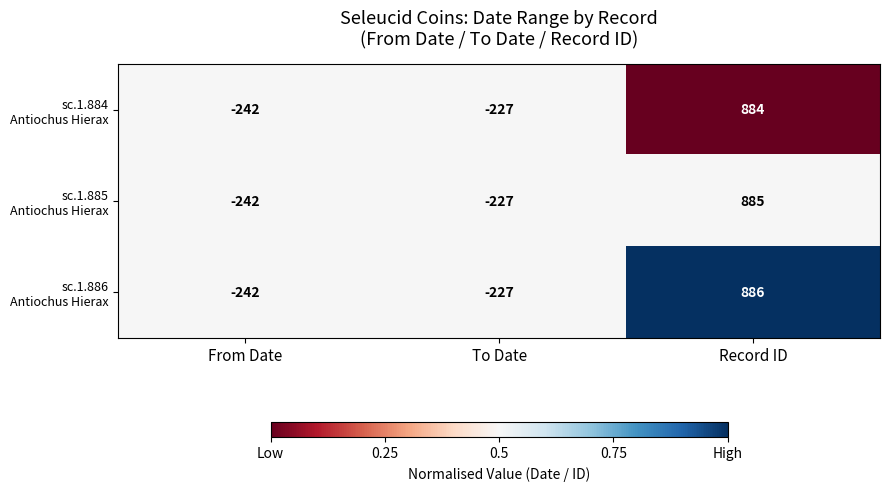

What is the greatest value displayed?

886